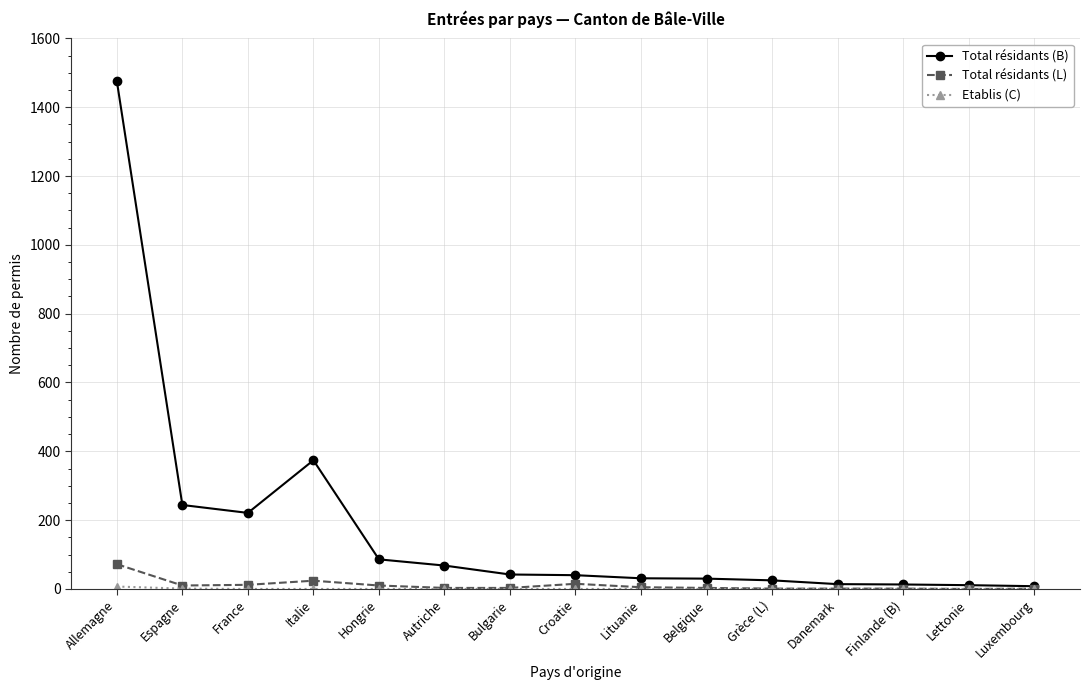

At which category is the sum across all series the highest?

Allemagne